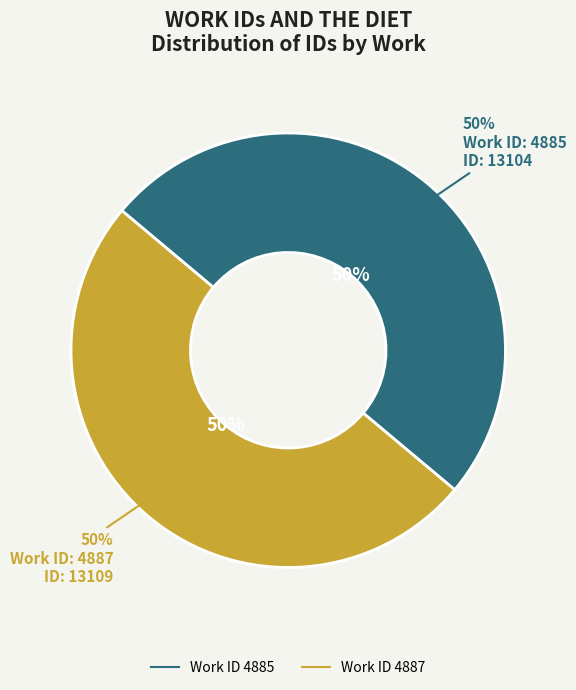

How much of the chart is everything except 4887?

50.0%